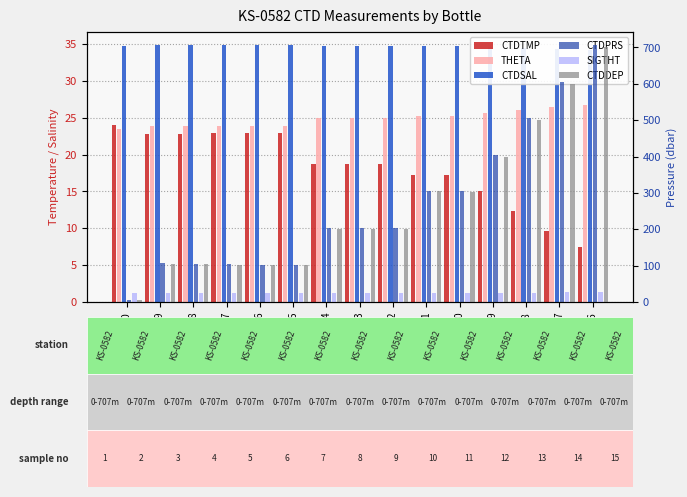

Rank the series by their maximum value, from highest to lowest.

CTDPRS, CTDDEP, CTDSAL, THETA, SIGTHT, CTDTMP